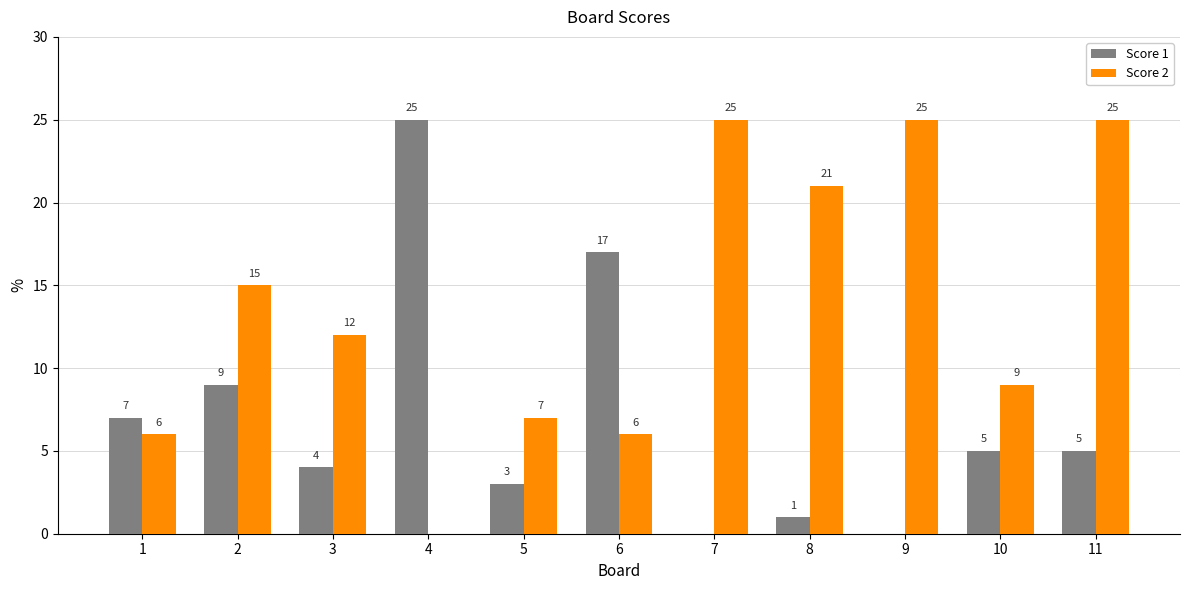

Between 5 and 6, which series saw the biggest shift?

Score 1